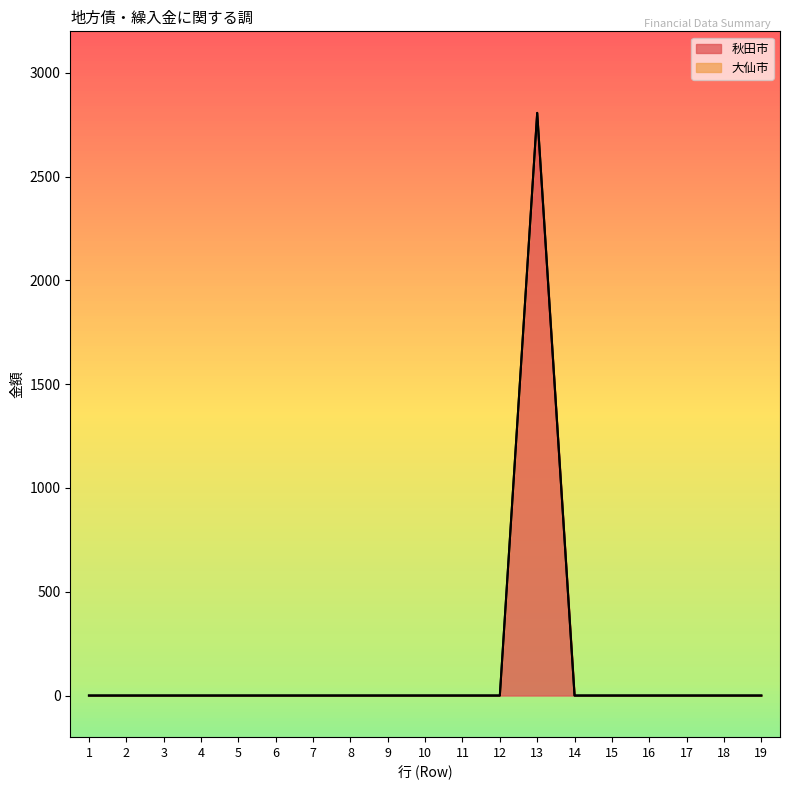

At which category is the sum across all series the highest?

13